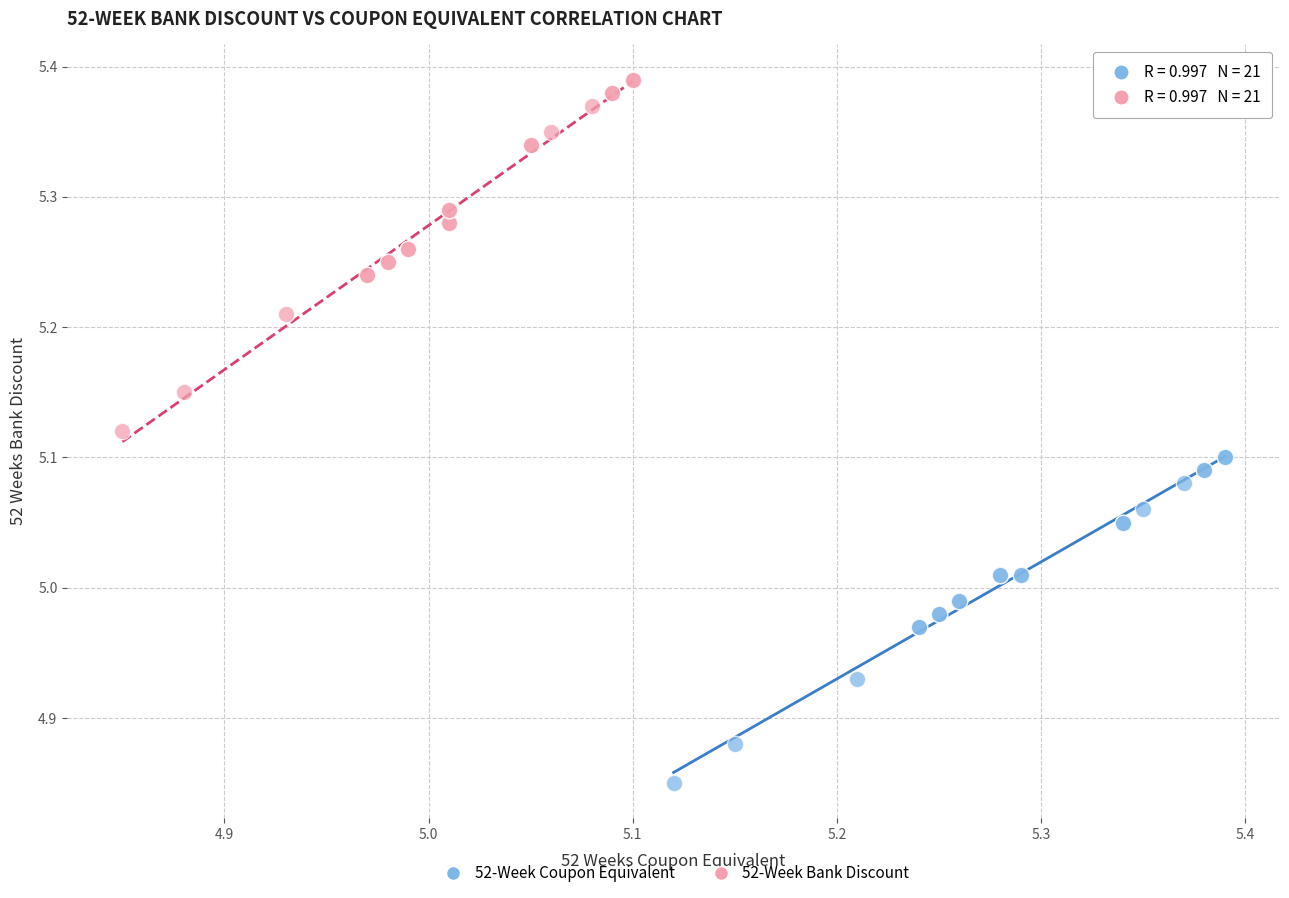

Which series reaches the maximum Y coordinate?

52-Week Bank Discount